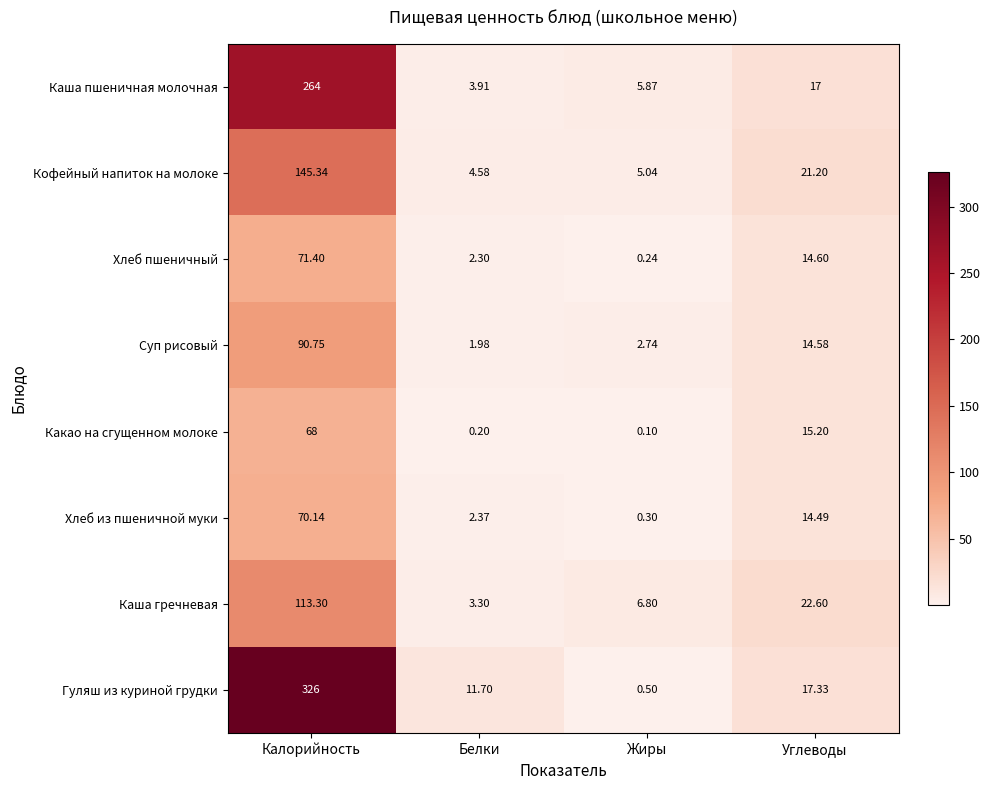

At which label is Каша пшеничная молочная closest to 133?

Углеводы